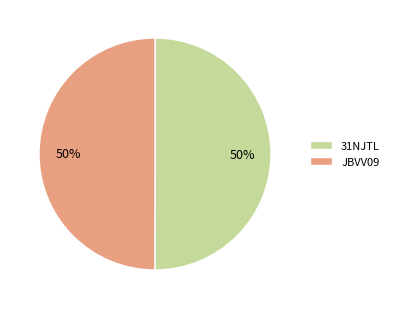

What is the ratio of the value at 31NJTL to the value at JBVV09?

1.0